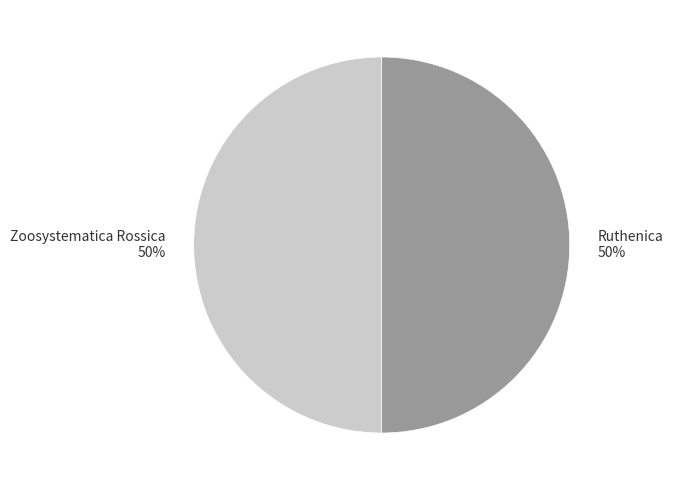

How many slices are in this pie chart?

2